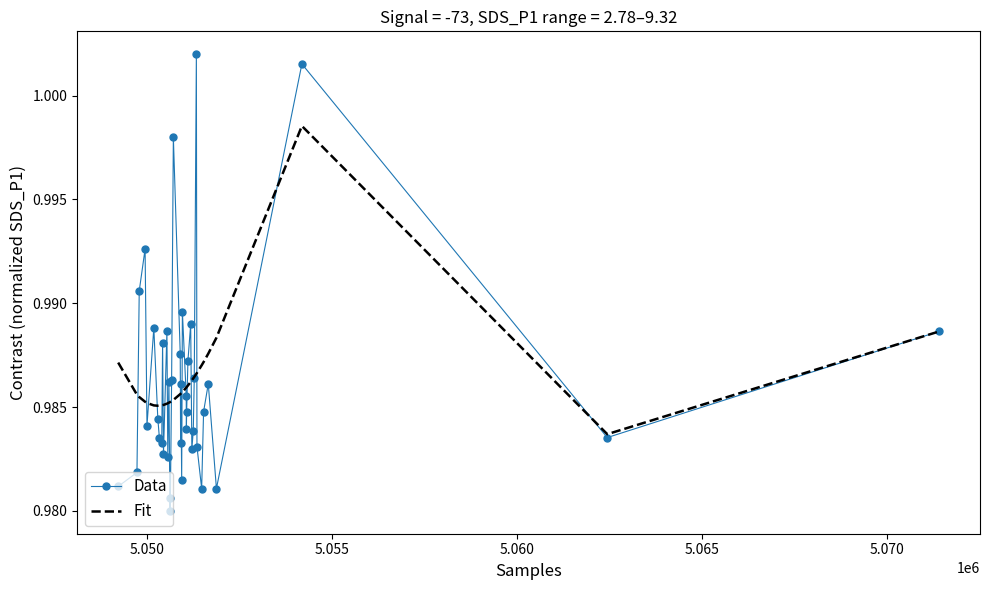

Which series has the widest spread of values?

Data